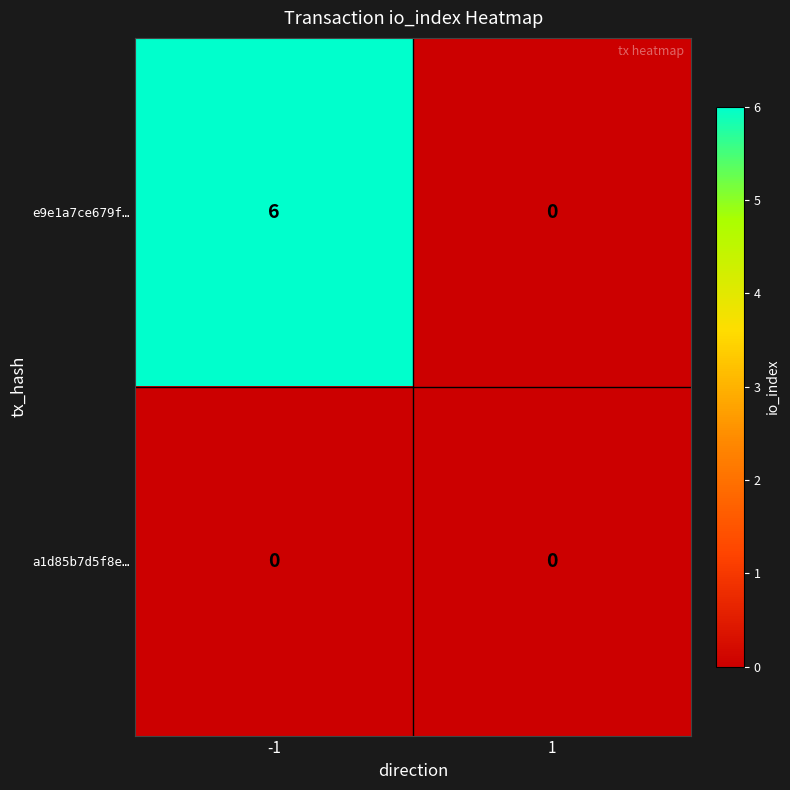

What is the sum of all e9e1a7ce679f… values?

6